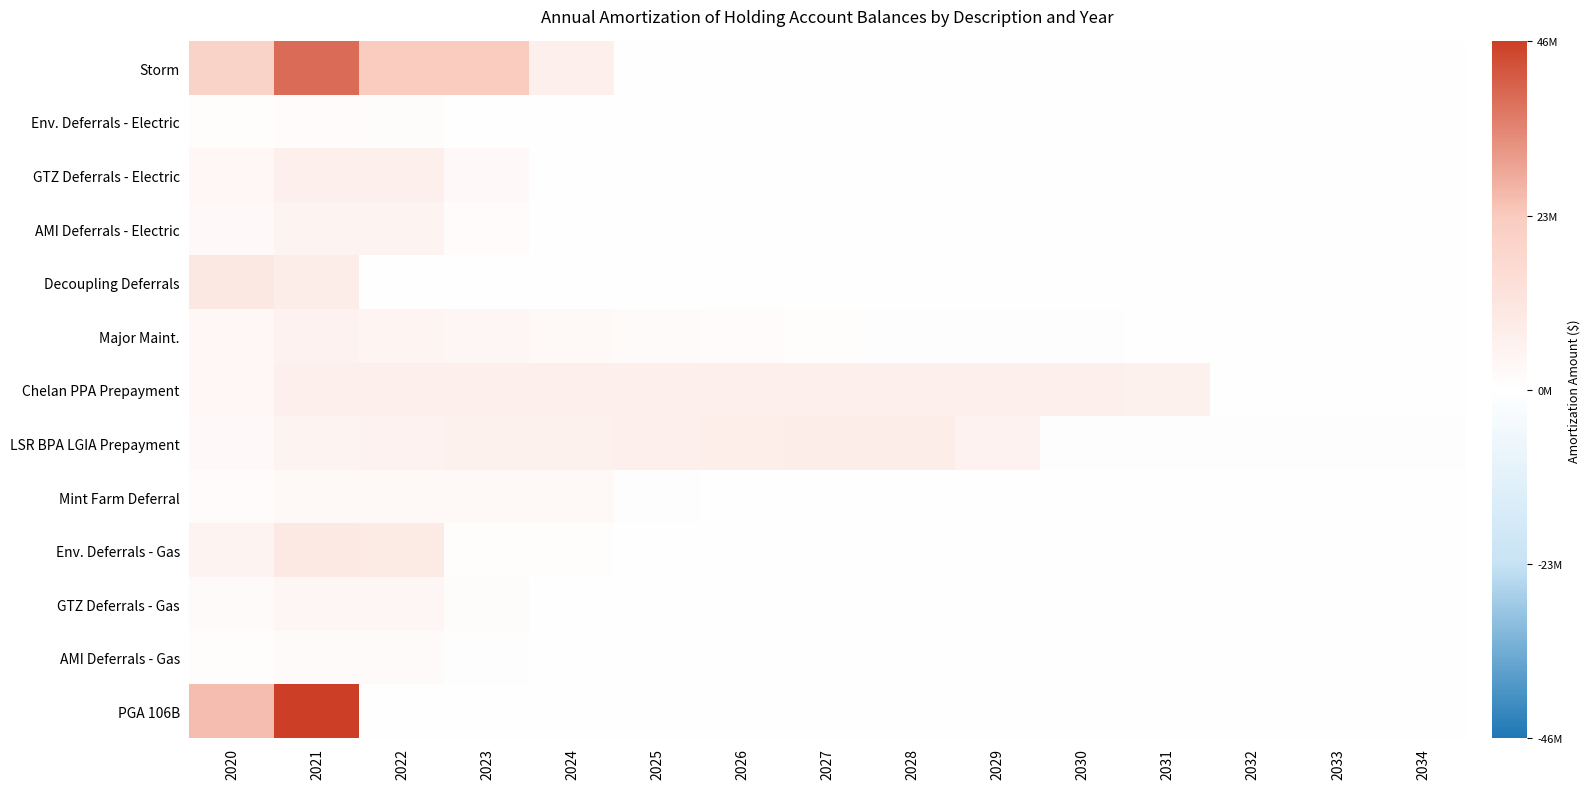

Reading right to left, list all the values displayed in this chart.

Storm: 2034=0	2033=0	2032=0	2031=0	2030=0	2029=0	2028=0	2027=0	2026=0	2025=0	2024=6683575	2023=22652745	2022=22428529	2021=38121791	2020=19345035
Env. Deferrals - Electric: 2034=0	2033=0	2032=0	2031=0	2030=0	2029=0	2028=0	2027=0	2026=0	2025=50683	2024=152048	2023=152048	2022=1275181	2021=1575833	2020=787916
GTZ Deferrals - Electric: 2034=0	2033=0	2032=0	2031=0	2030=0	2029=0	2028=0	2027=0	2026=0	2025=0	2024=0	2023=2344891	2022=7034672	2021=7034672	2020=3517336
AMI Deferrals - Electric: 2034=0	2033=0	2032=0	2031=0	2030=0	2029=0	2028=0	2027=0	2026=0	2025=0	2024=0	2023=1622815	2022=4868445	2021=4868445	2020=2434223
Decoupling Deferrals: 2034=0	2033=0	2032=0	2031=0	2030=0	2029=0	2028=0	2027=0	2026=0	2025=0	2024=0	2023=0	2022=0	2021=7623120	2020=9984320
Major Maint.: 2034=0	2033=0	2032=0	2031=0	2030=436228	2029=512298	2028=669756	2027=1043862	2026=1588503	2025=1963456	2024=2801046	2023=3800077	2022=4410185	2021=5440642	2020=3465061
Chelan PPA Prepayment: 2034=0	2033=0	2032=0	2031=5906721	2030=7088066	2029=7088066	2028=7088066	2027=7088066	2026=7088066	2025=7088066	2024=7088066	2023=7088066	2022=7088066	2021=7088066	2020=3544033
LSR BPA LGIA Prepayment: 2034=687420	2033=687420	2032=687420	2031=687420	2030=687420	2029=5436761	2028=8113886	2027=7521194	2026=7173188	2025=6631622	2024=6317428	2023=5827664	2022=5551122	2021=5101774	2020=2438618
Mint Farm Deferral: 2034=0	2033=0	2032=0	2031=0	2030=0	2029=0	2028=0	2027=0	2026=0	2025=555023	2024=2885052	2023=2885052	2022=2885052	2021=2885052	2020=1442526
Env. Deferrals - Gas: 2034=0	2033=0	2032=0	2031=0	2030=0	2029=0	2028=0	2027=0	2026=0	2025=0	2024=856891	2023=856891	2022=9159512	2021=9460164	2020=4730082
GTZ Deferrals - Gas: 2034=0	2033=0	2032=0	2031=0	2030=0	2029=0	2028=0	2027=0	2026=0	2025=0	2024=0	2023=1197775	2022=3593326	2021=3593326	2020=1796663
AMI Deferrals - Gas: 2034=0	2033=0	2032=0	2031=0	2030=0	2029=0	2028=0	2027=0	2026=0	2025=0	2024=0	2023=688631	2022=2065892	2021=2065892	2020=1032946
PGA 106B: 2034=0	2033=0	2032=0	2031=0	2030=0	2029=0	2028=0	2027=0	2026=0	2025=0	2024=0	2023=0	2022=0	2021=45507812	2020=25092338